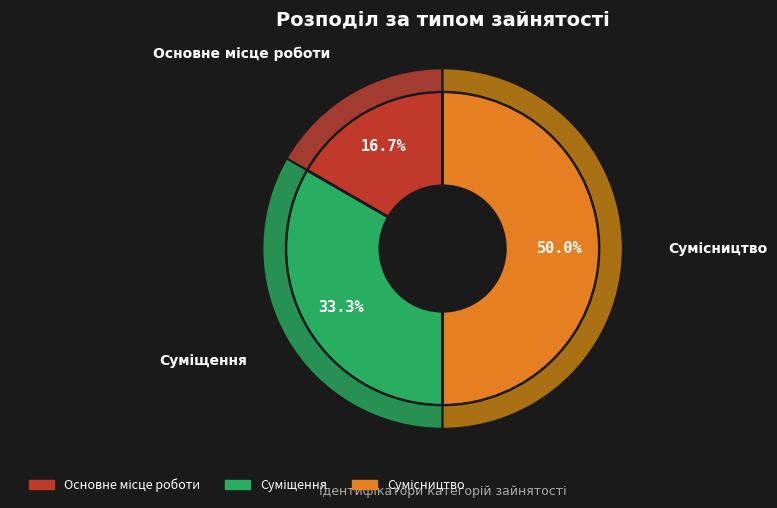

To the nearest percent, what is the difference between the Основне місце роботи and Сумісництво slice percentages?

33%